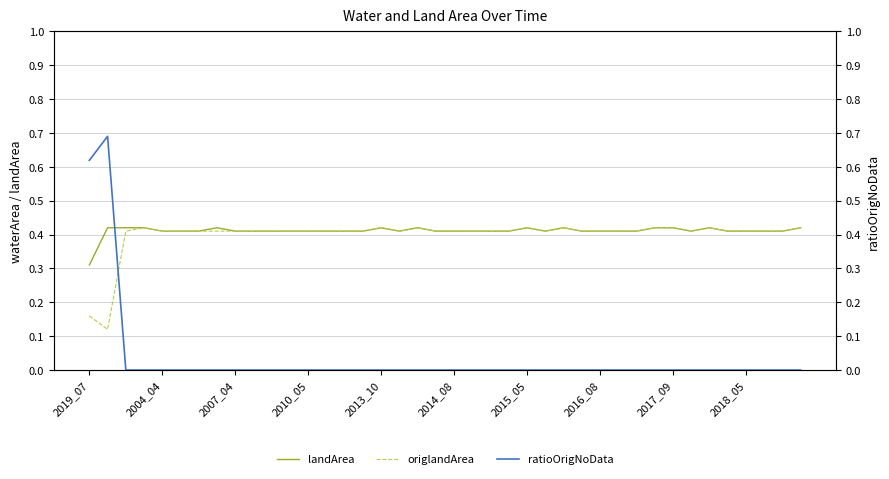

True or false: ratioOrigNoData and landArea intersect in this chart.

True